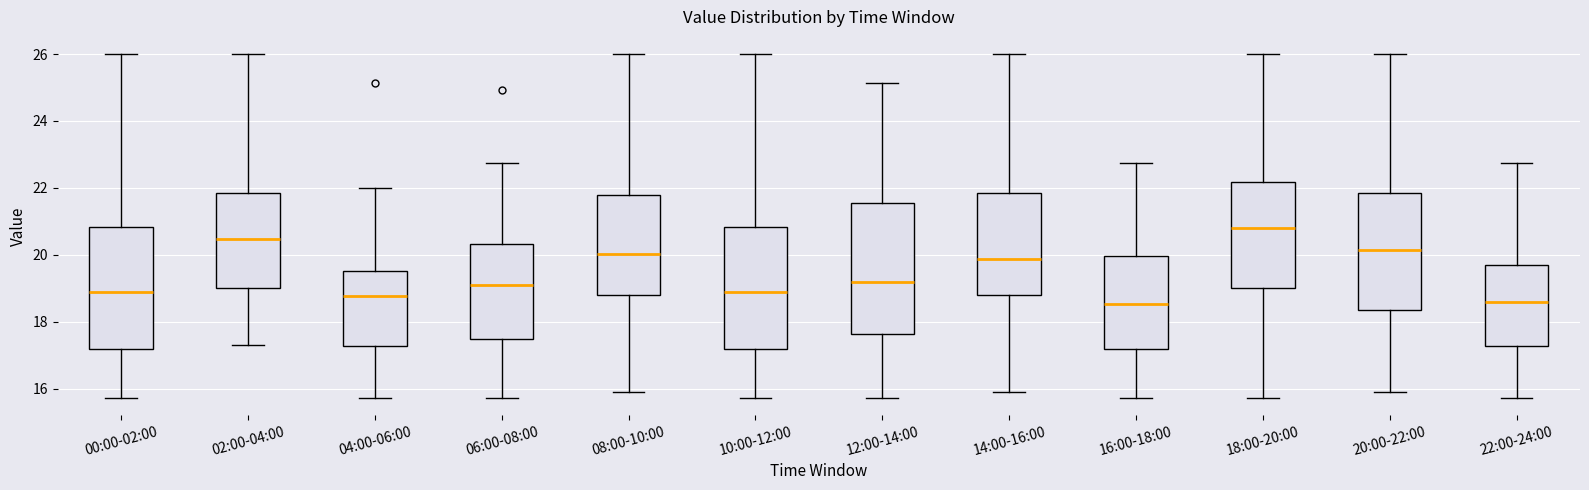

Comparing the boxes themselves (not the whiskers), which one is the tallest?

12:00-14:00